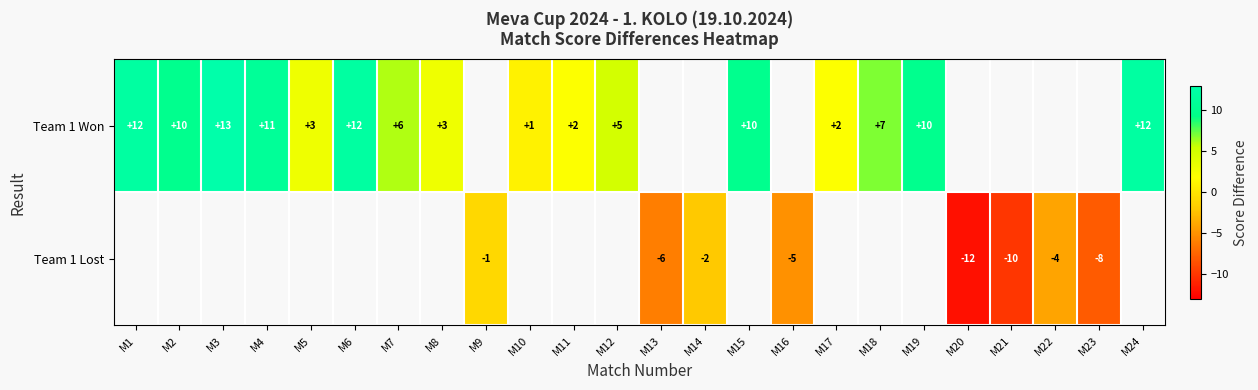

Is it true that Team 1 Lost equals -1 at M9?

True